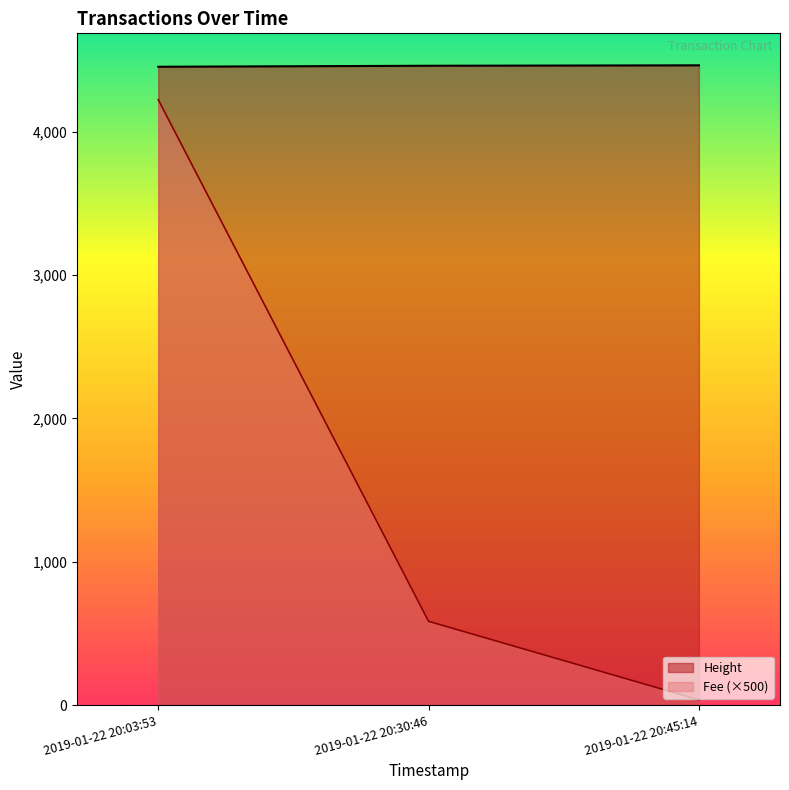

Rank the series by their maximum value, from highest to lowest.

Height, Fee (×500)